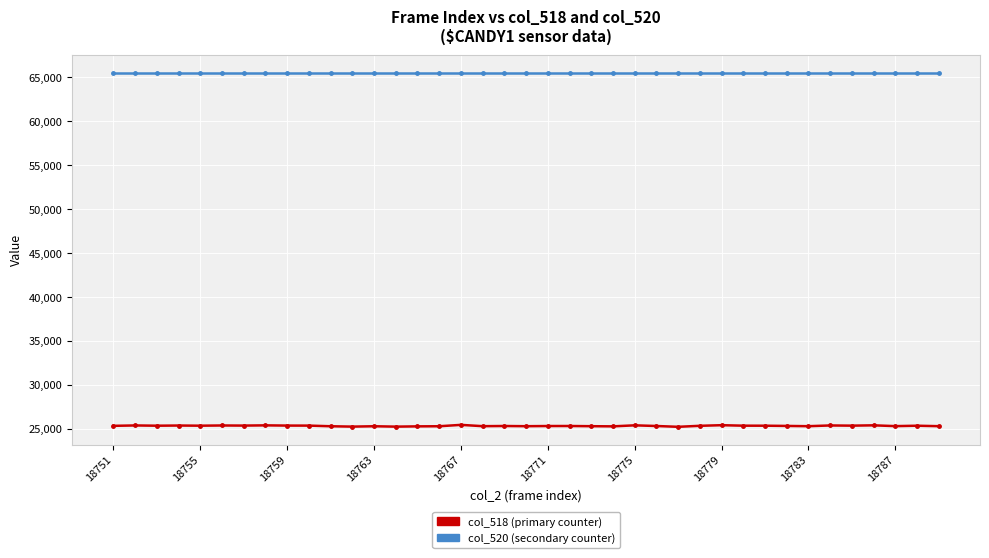

What is the smallest value displayed?

25217